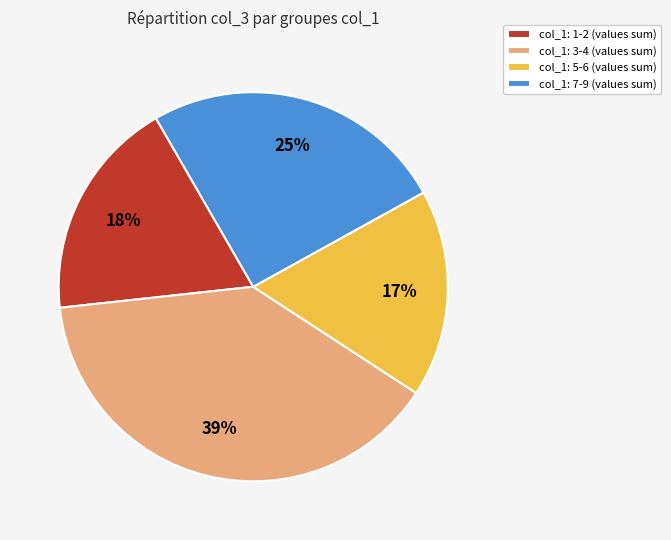

Which category has the smallest portion of the pie?

col_1: 5-6 (values sum)